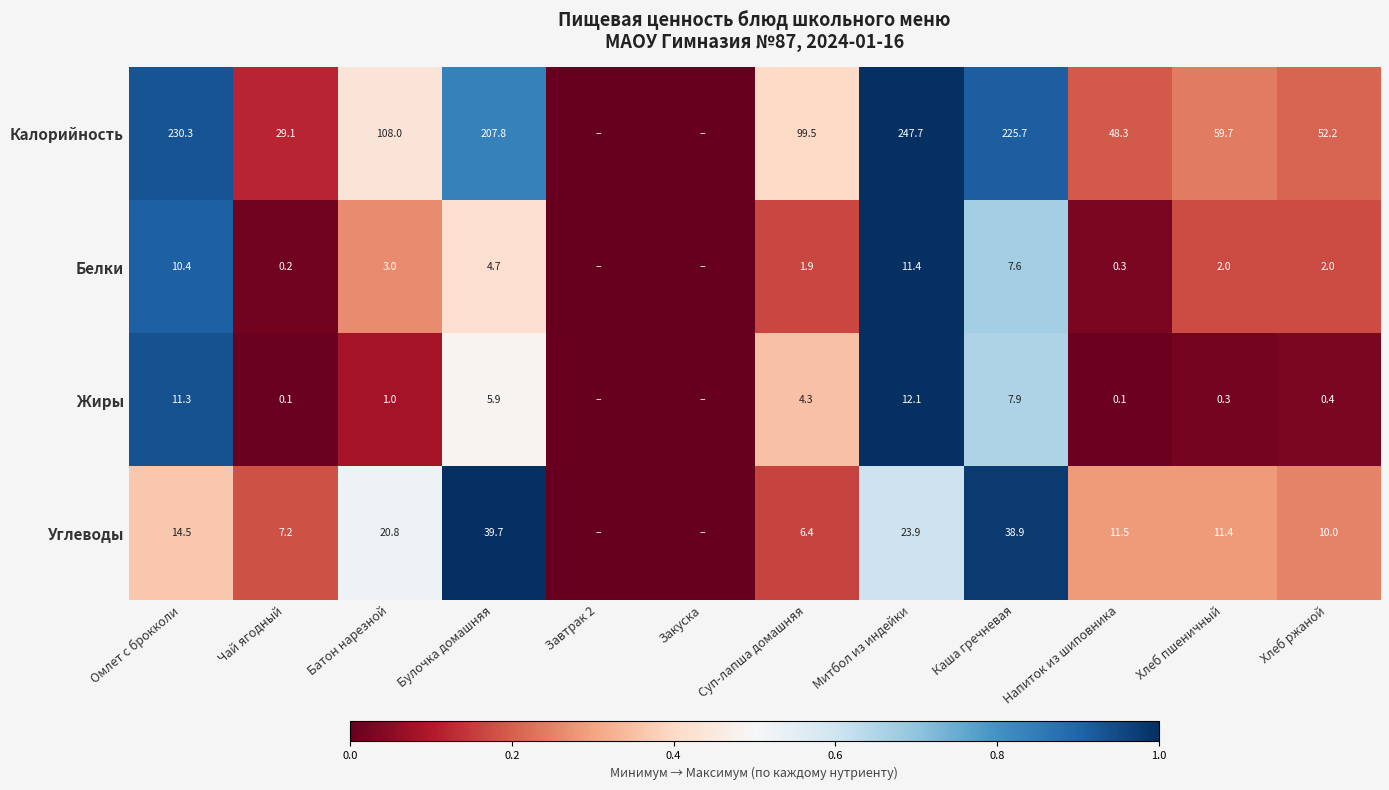

At which category is the sum across all series the highest?

Митбол из индейки